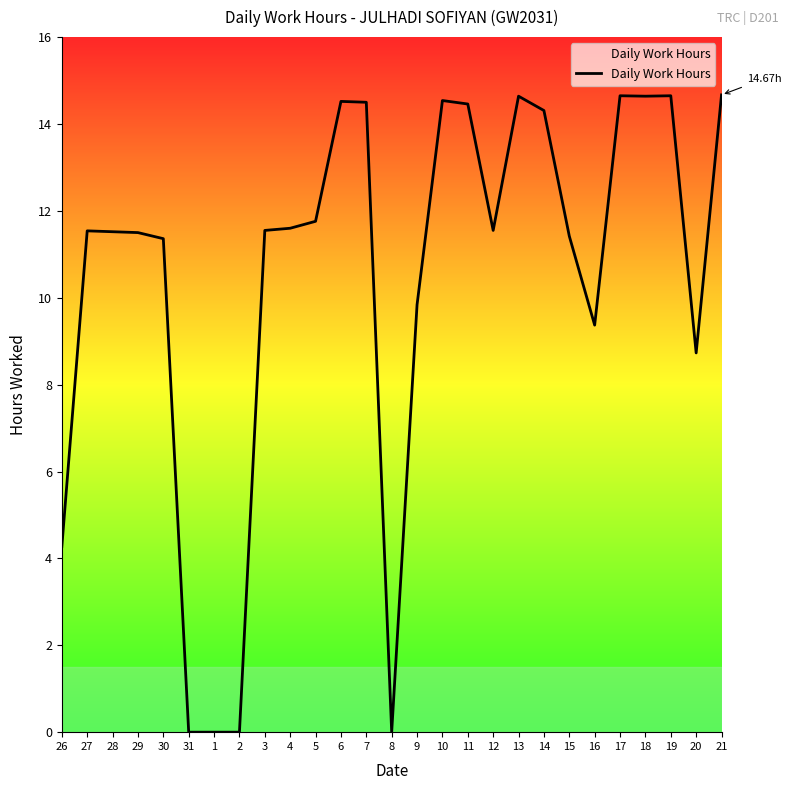

Which has a higher value, 27 or 16?

27